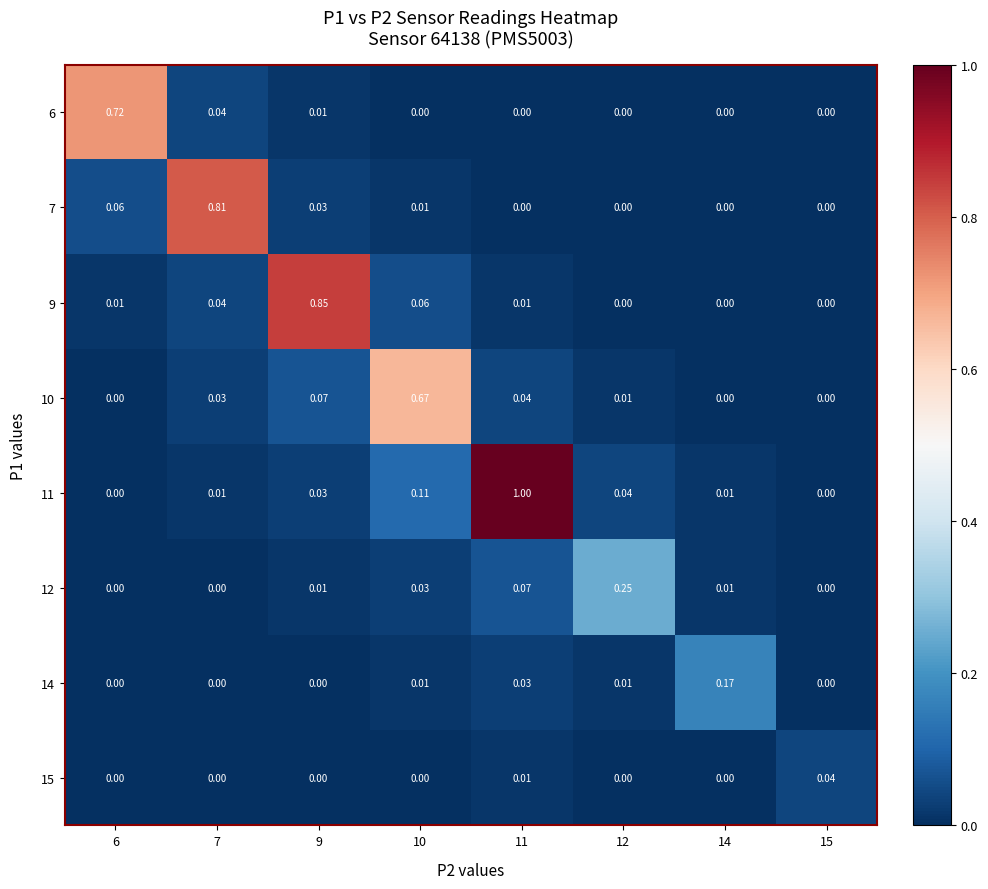

Which series has the largest total across all categories?

11